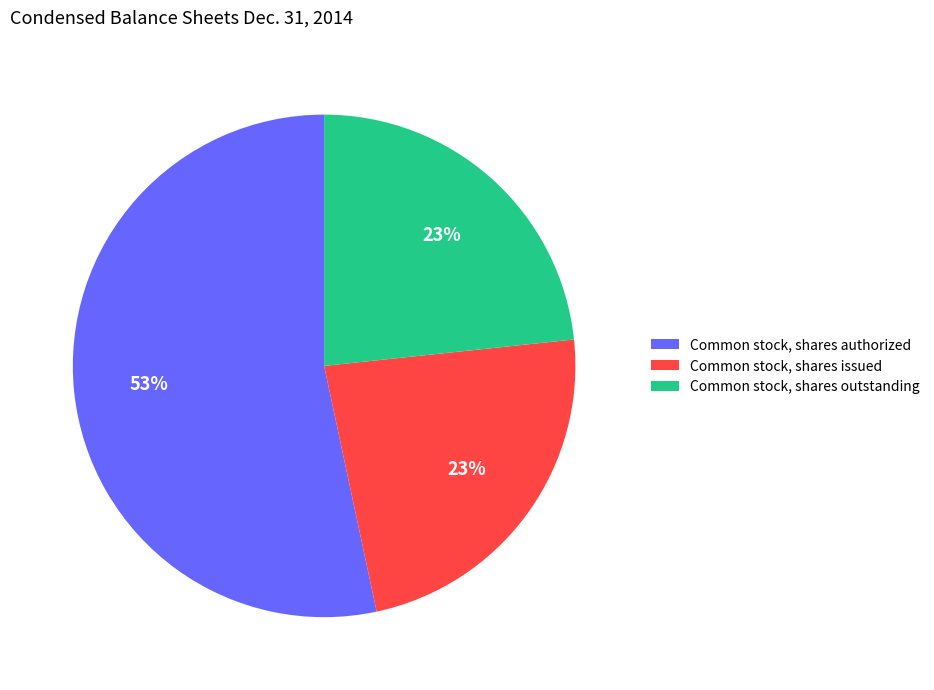

To the nearest percent, what is the difference between the largest and smallest slice percentages?

30%